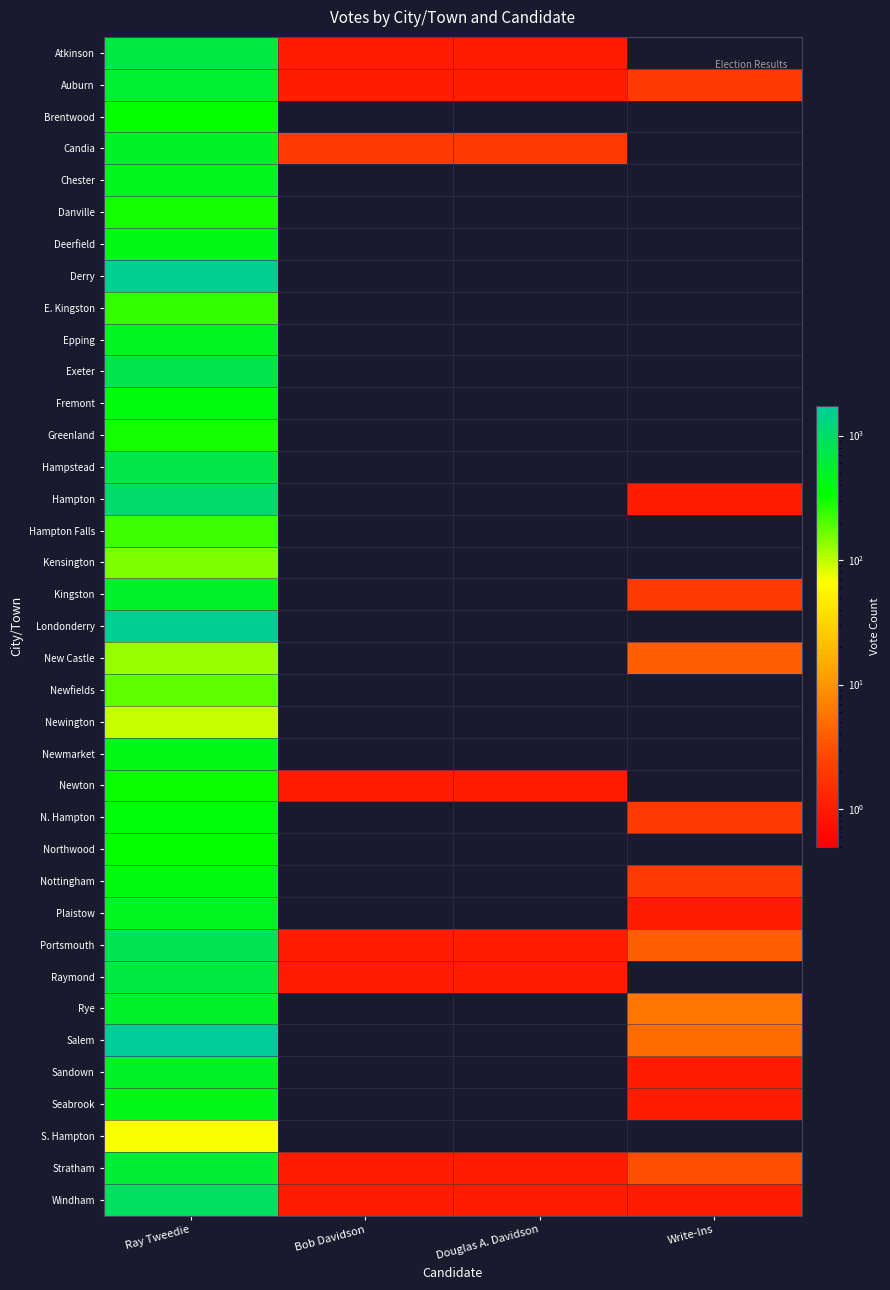

How many distinct data groups are displayed?

37